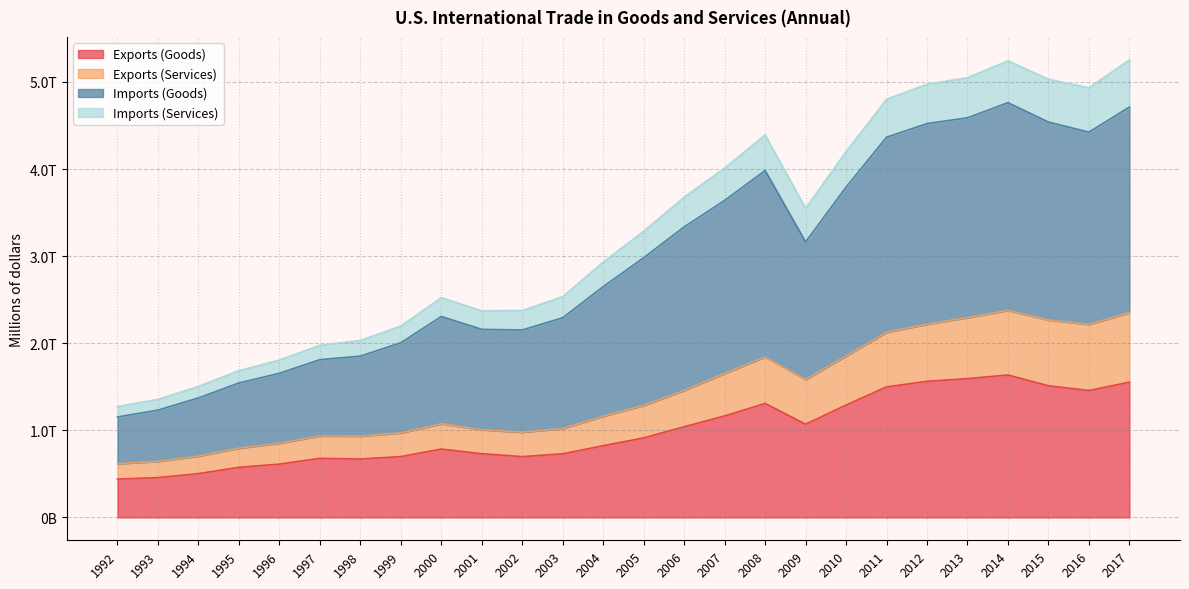

What are all the series names shown in the legend?

Exports (Goods), Exports (Services), Imports (Goods), Imports (Services)